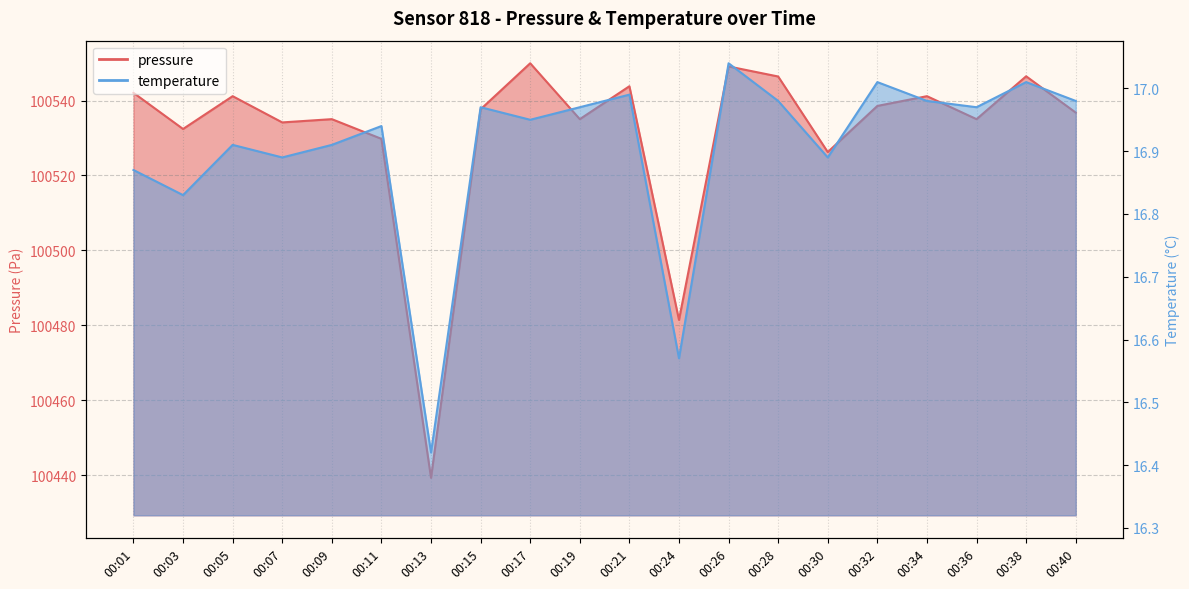

At how many categories does at least one series exceed 61222?

20